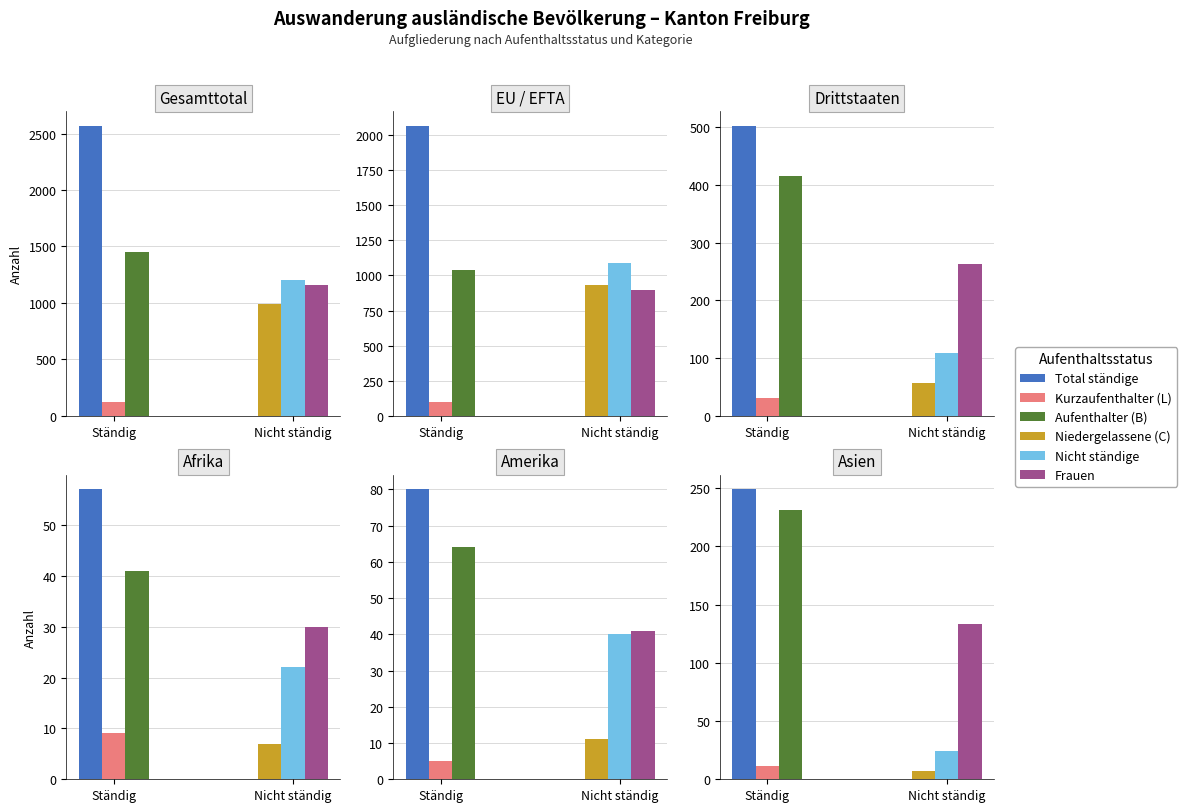

What is the spread (max minus min) of values at Amerika?

75